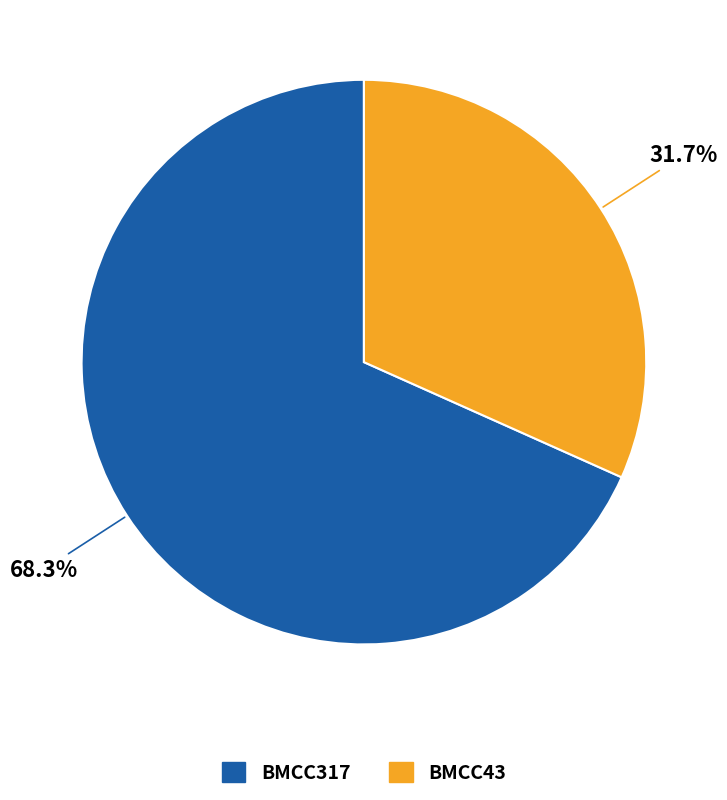

What is the largest slice in the pie chart?

BMCC317